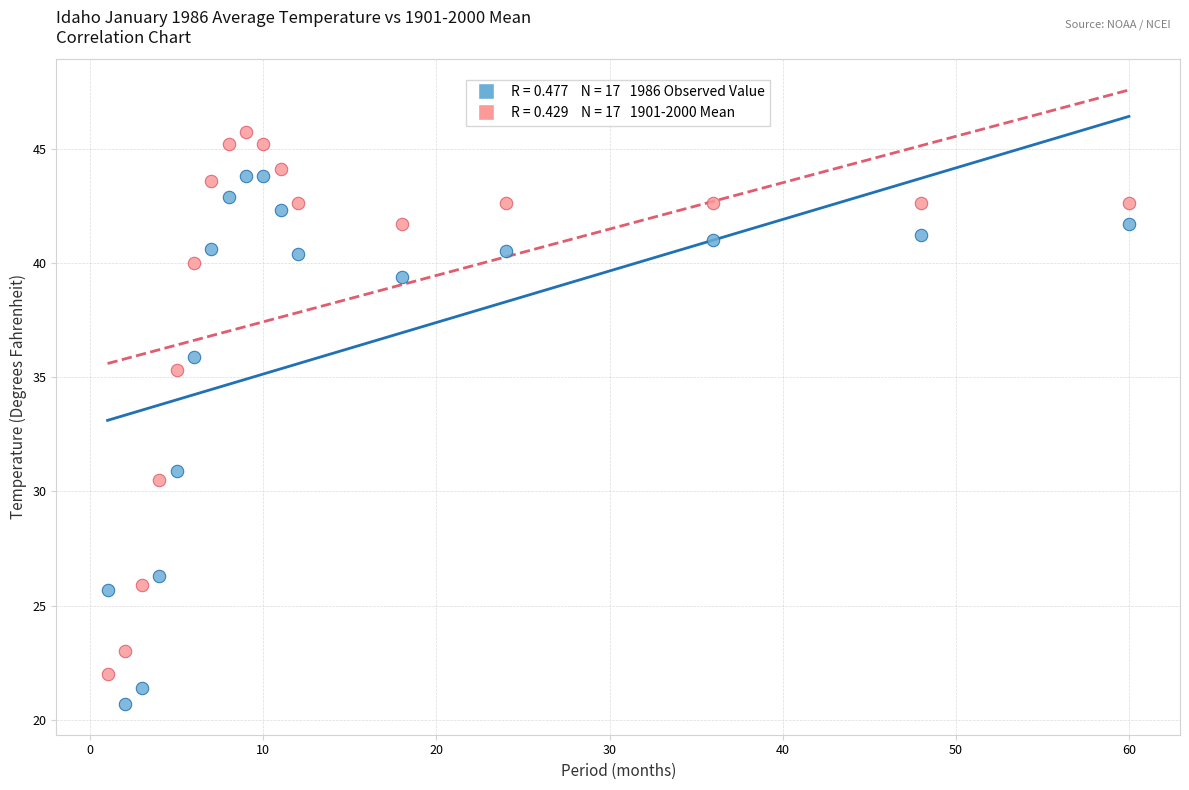

Across all data points, what is the range of Y values (max minus min)?

25.0